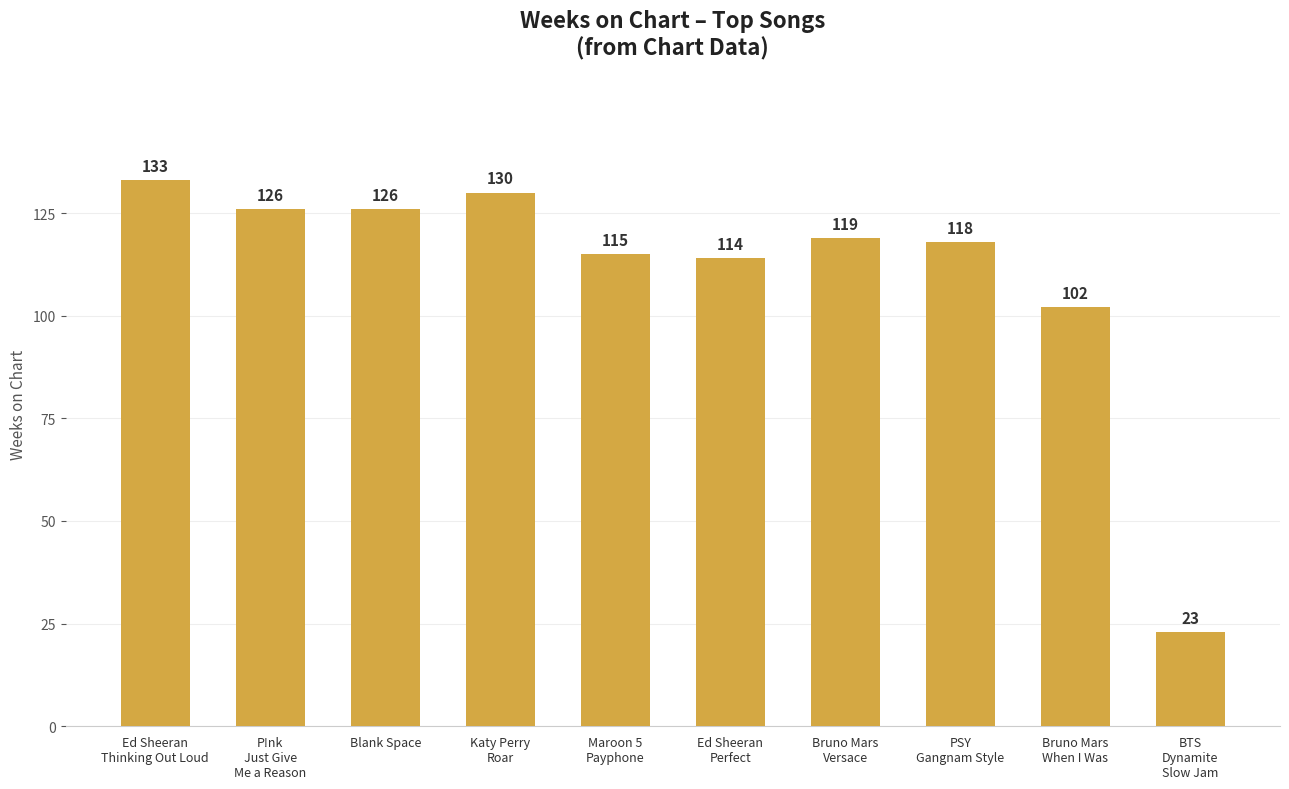

What position from the left is Katy Perry
Roar?

4